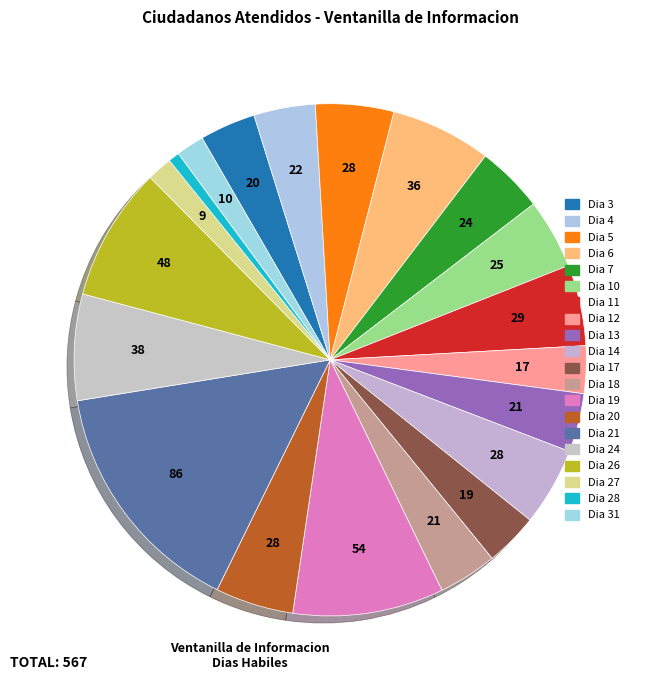

Count the number of slices in the pie.

20